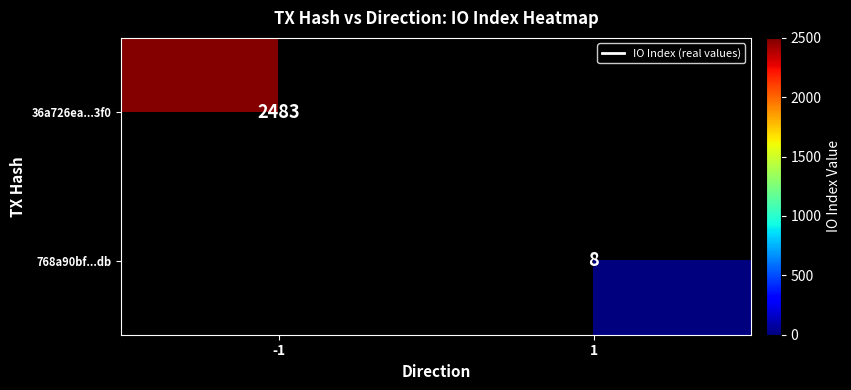

The value of 768a90bf...db at 1 is 8. True or false?

True